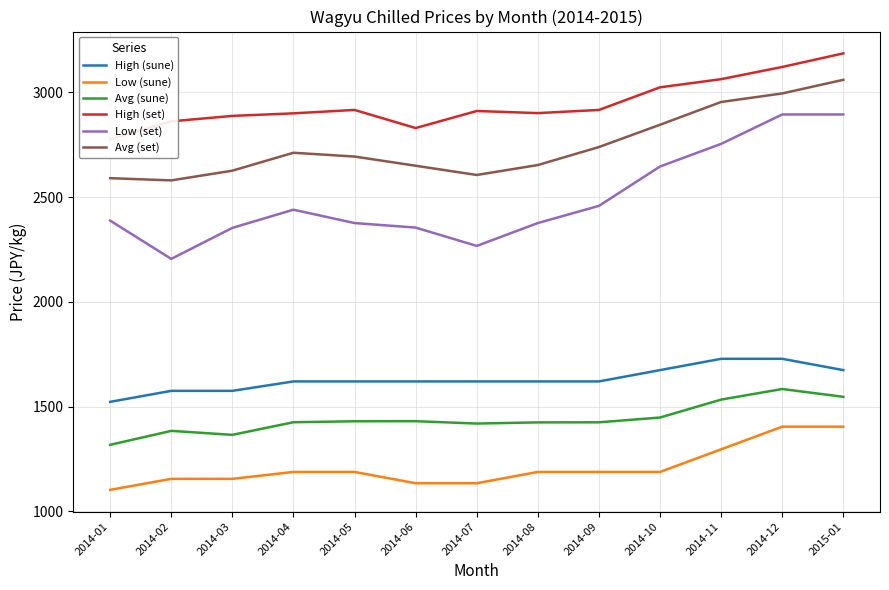

Rank the series at 2014-02 from lowest to highest value.

Low (sune), Avg (sune), High (sune), Low (set), Avg (set), High (set)